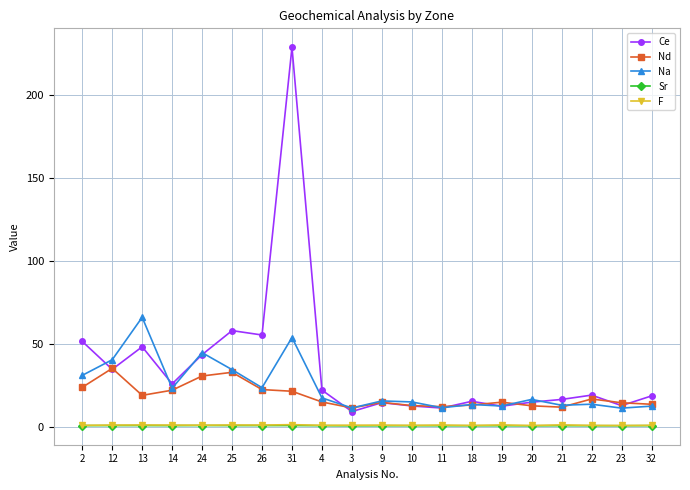

At which category is the sum across all series the highest?

31